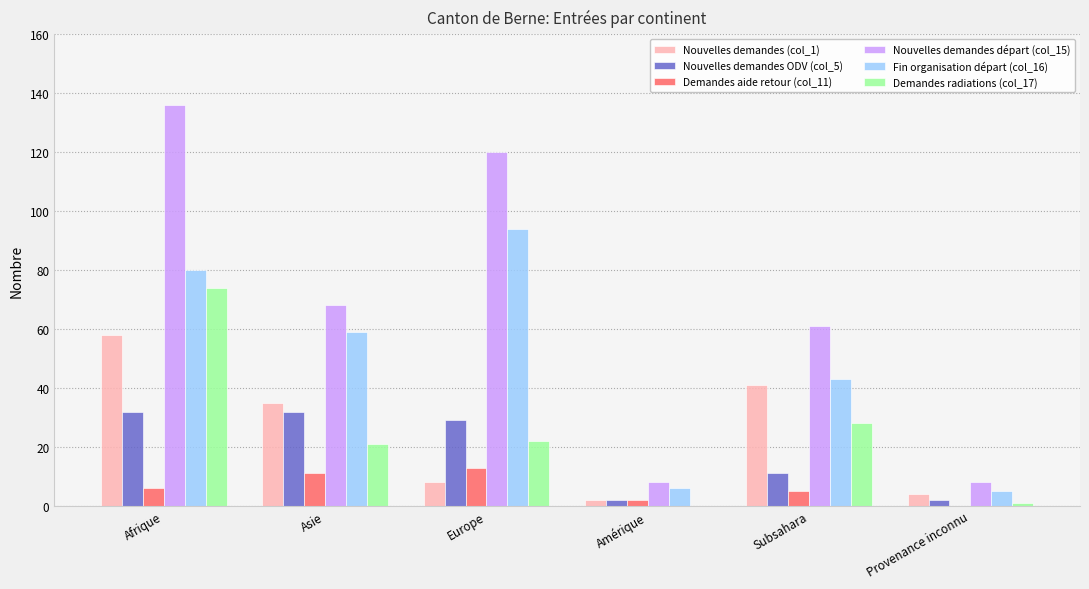

What is the average value of the Fin organisation départ (col_16) series?

48